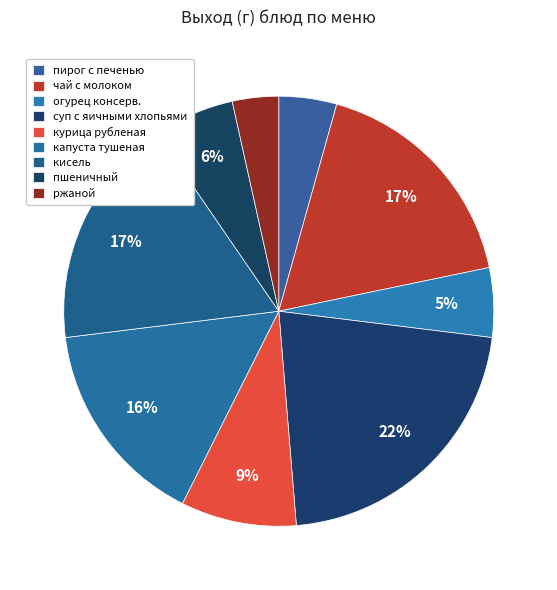

Is кисель the majority of the pie?

No